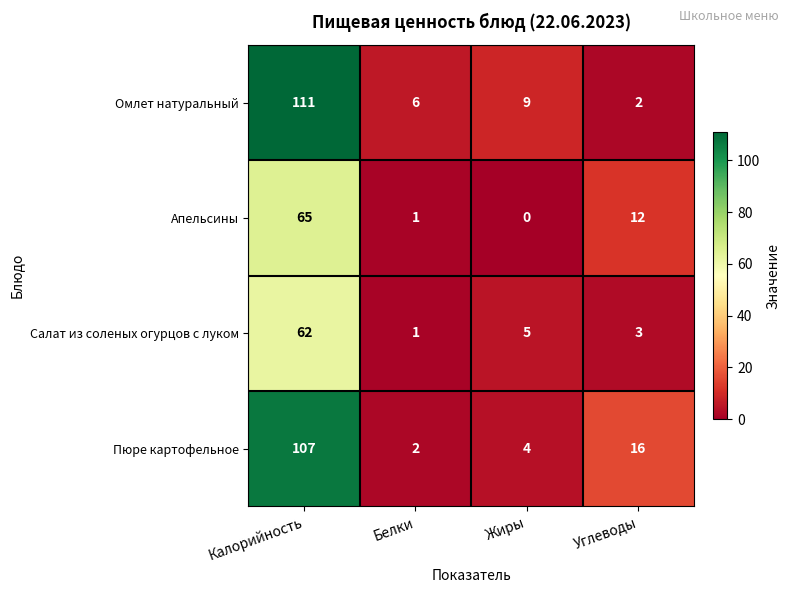

List the series in order of their peak value, lowest first.

Салат из соленых огурцов с луком, Апельсины, Пюре картофельное, Омлет натуральный